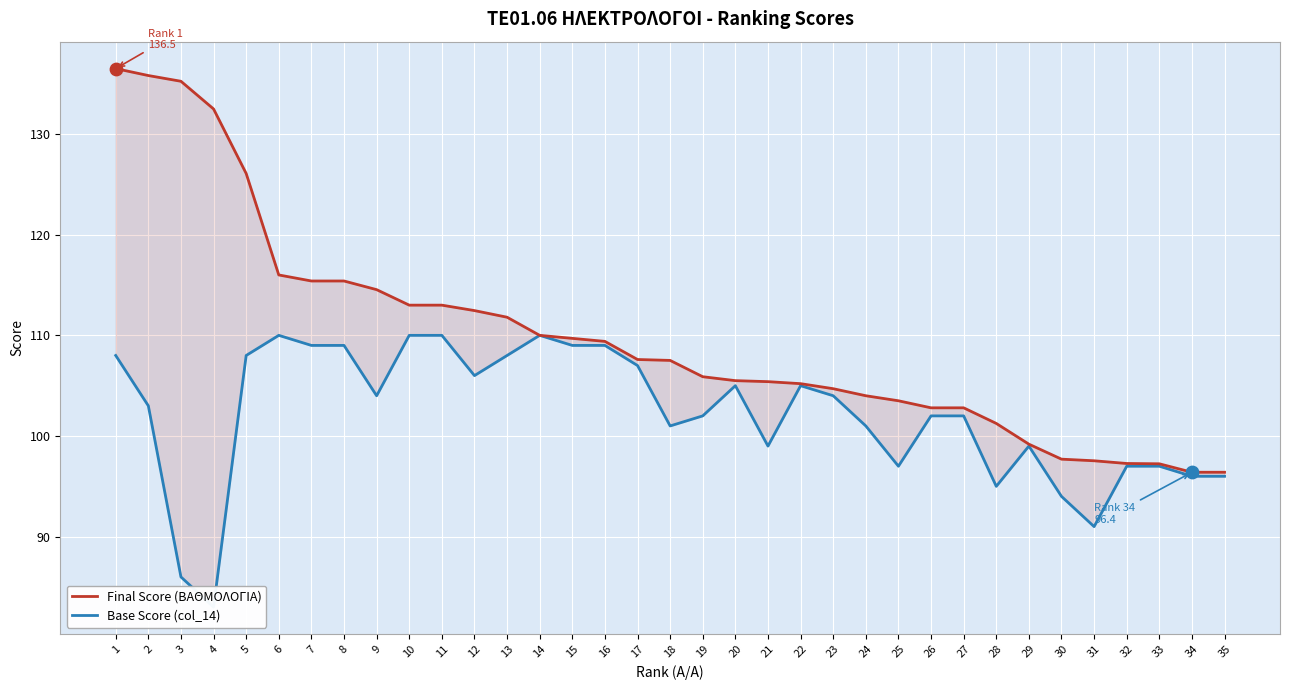

Which series has the widest spread of Y values?

Final Score (ΒΑΘΜΟΛΟΓΙΑ)